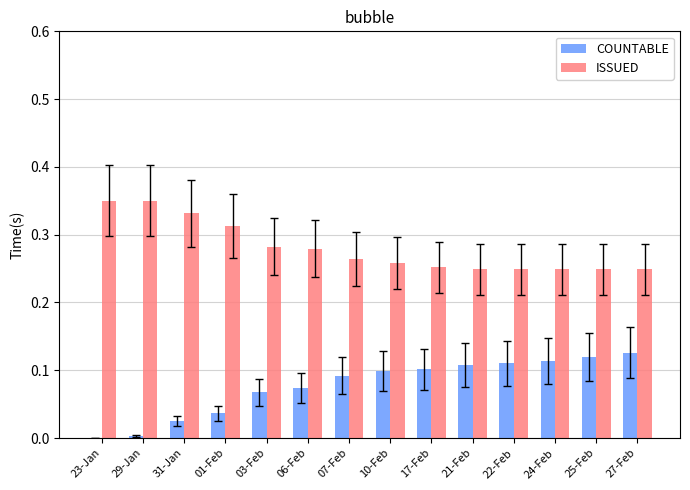

Is the value of COUNTABLE at 24-Feb greater than the value of ISSUED at 06-Feb?

No